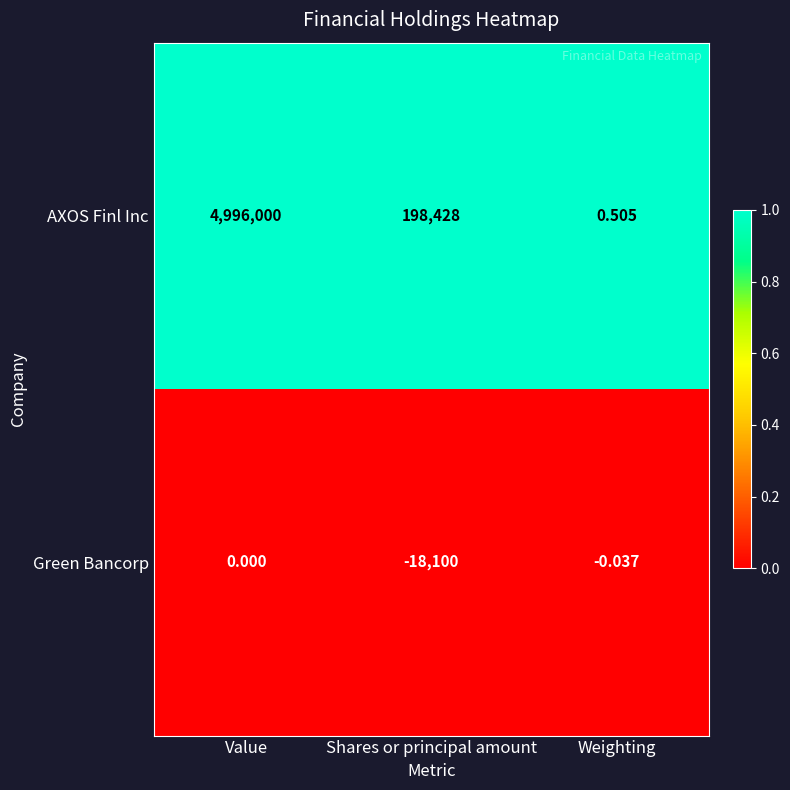

Is the value of AXOS Finl Inc at Shares or principal amount greater than the value of Green Bancorp at Weighting?

Yes